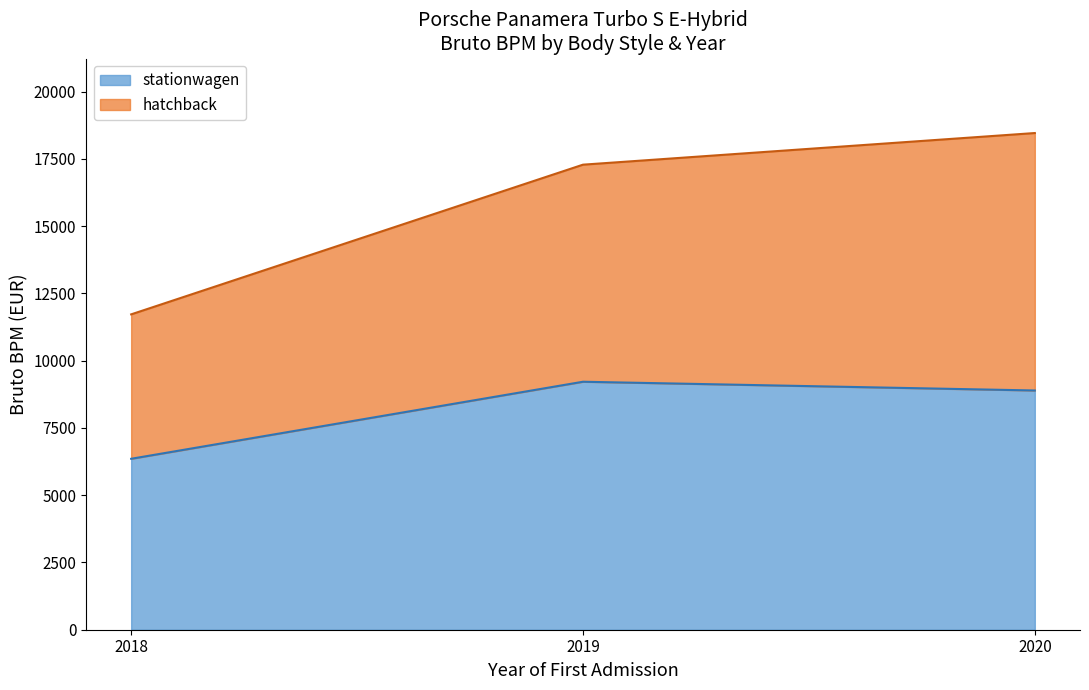

List the series in order of their peak value, lowest first.

stationwagen, hatchback